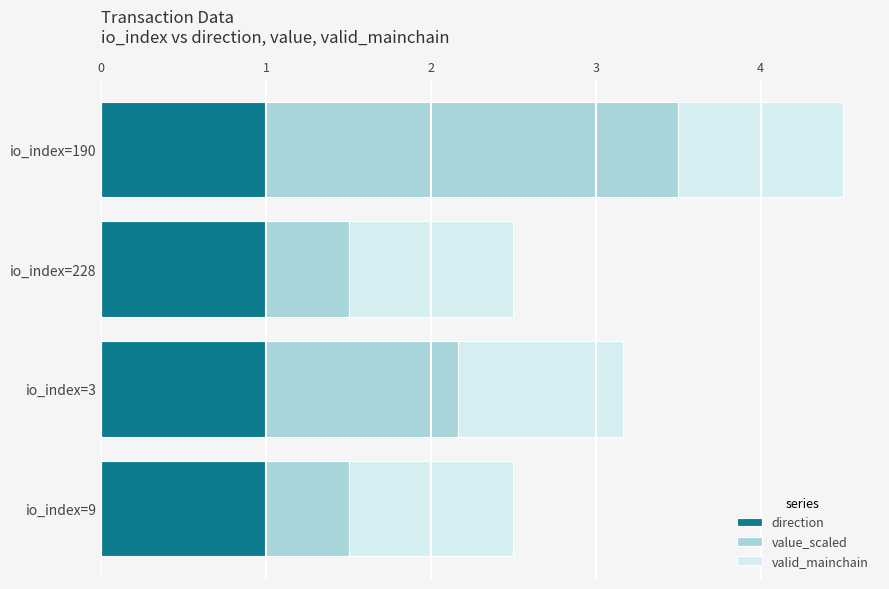

What is the minimum value for direction?

1.0